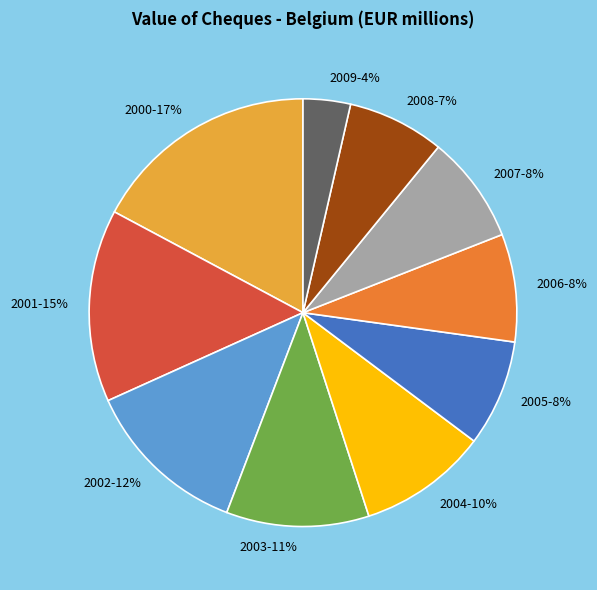

Is 2000 the majority of the pie?

No